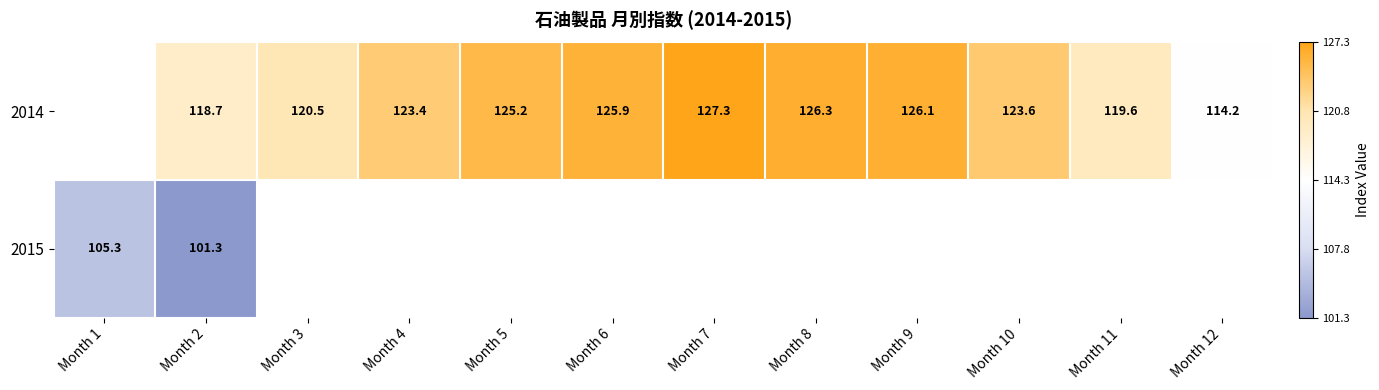

At which category is the sum across all series the highest?

Month 2